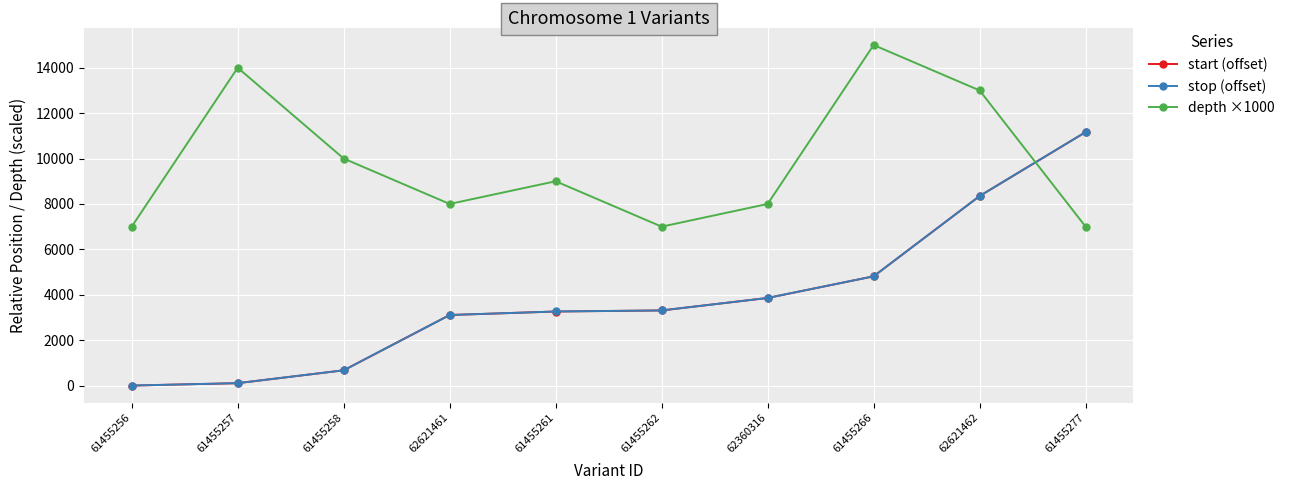

What is the greatest value displayed?

15000